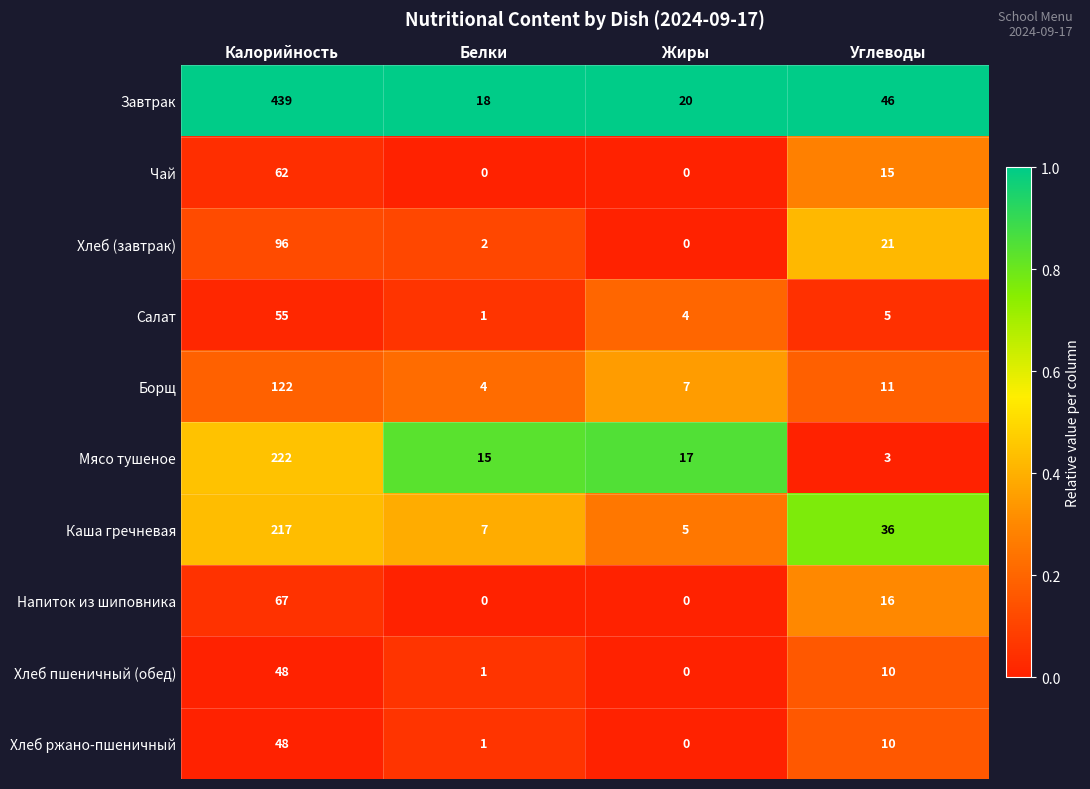

What is the approximate value of Чай at Углеводы, to the nearest 10?

20